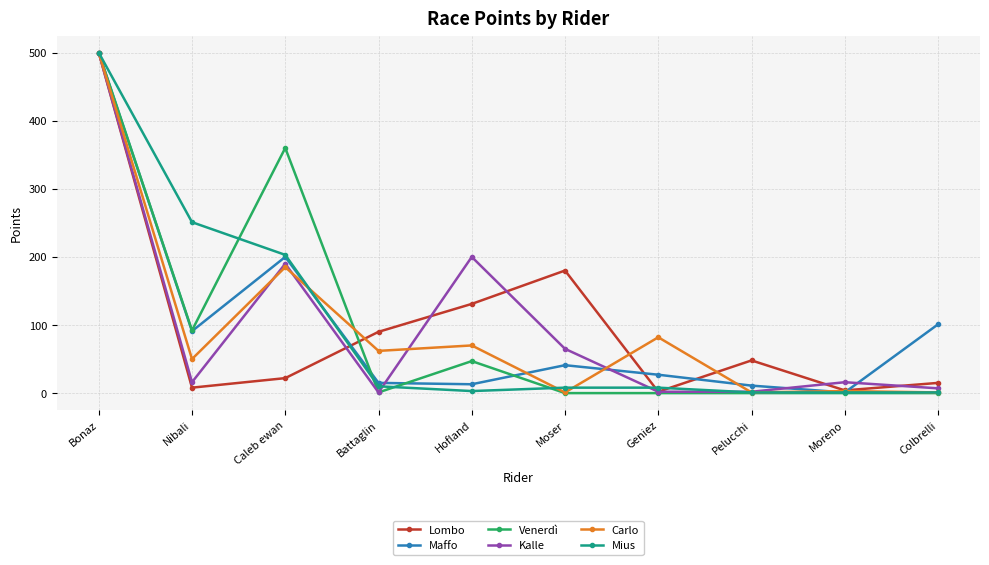

At which label does Carlo reach its peak?

Bonaz